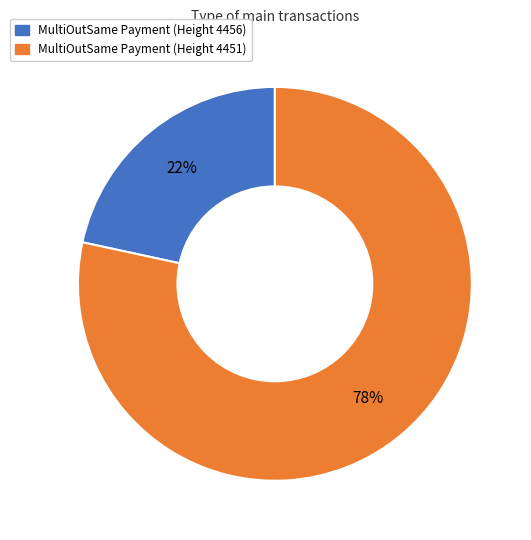

Which slice represents more than half of the pie?

MultiOutSame Payment (Height 4451)